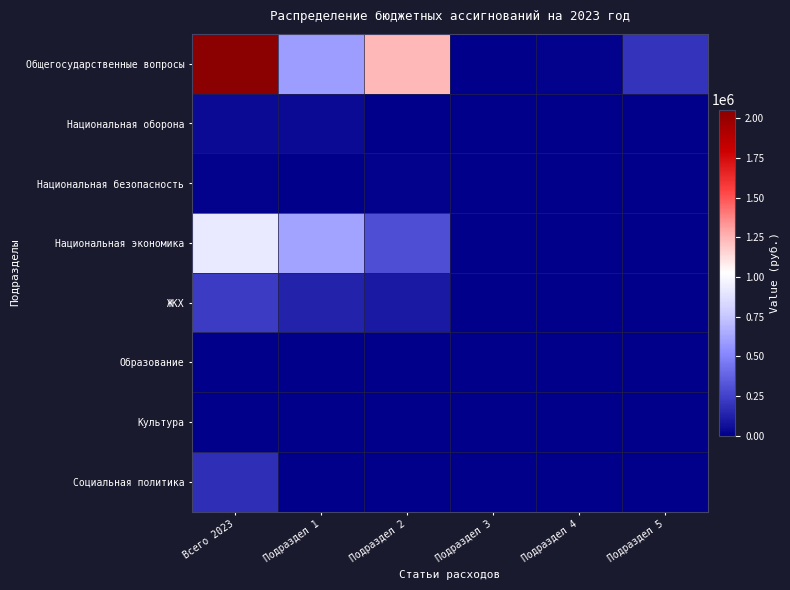

How many data points does each series have?

6